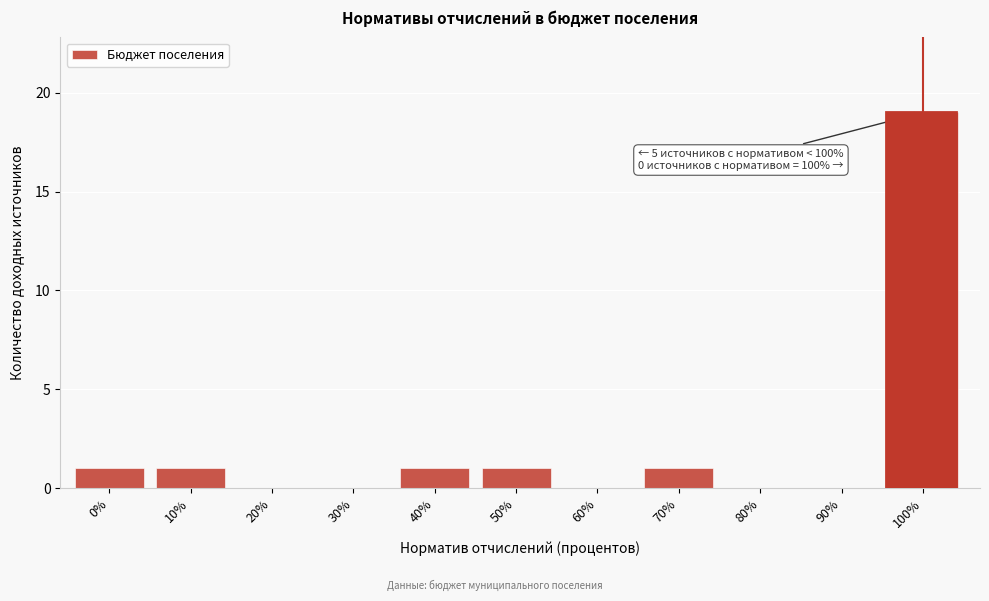

Reading left to right, transcribe all the data shown in this chart.

0%=1	10%=1	20%=0	30%=0	40%=1	50%=1	60%=0	70%=1	80%=0	90%=0	100%=19